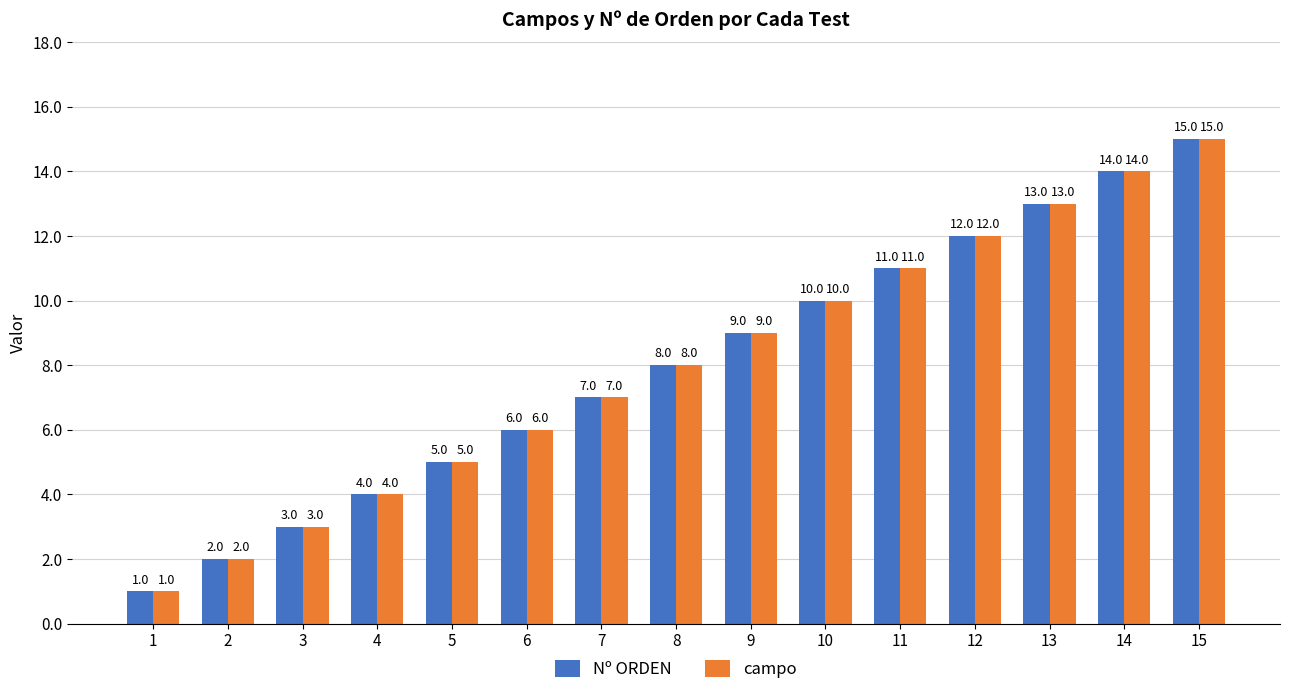

Which category has the highest value across all series?

15